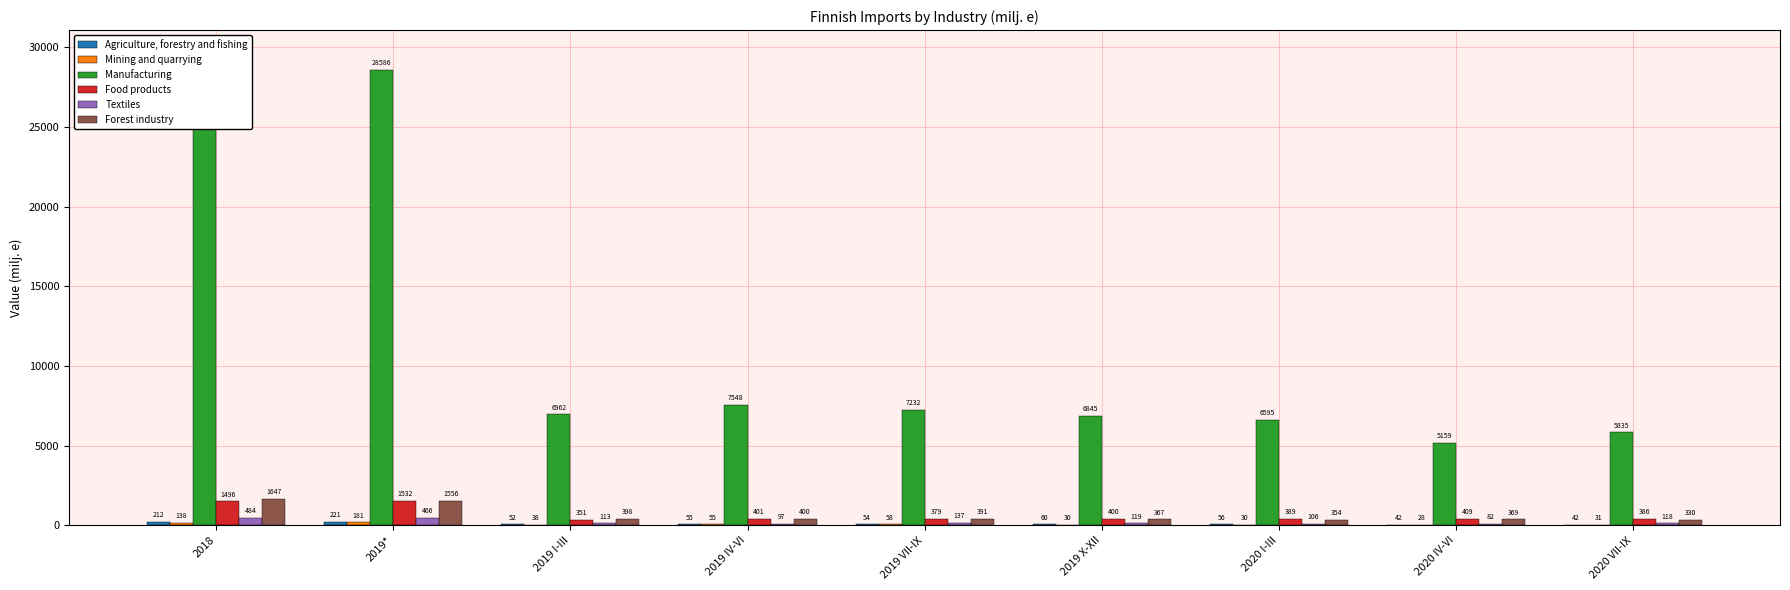

What is the difference between the highest and lowest values at 2018?

29473.5